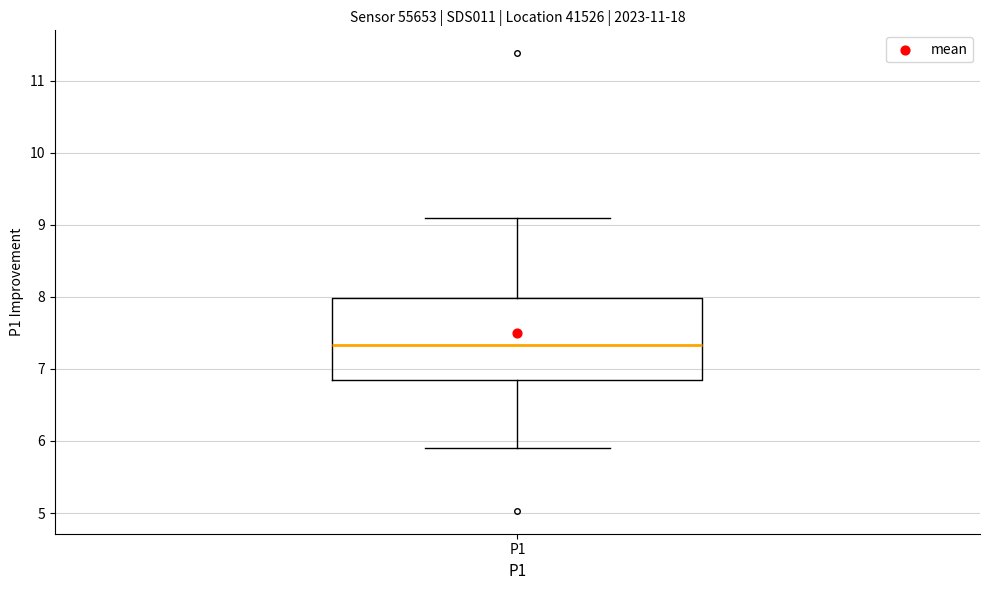

Where is the upper edge of the box for P1 on the y-axis? The values are not printed on the chart, so give them approximately, as read against the axis.

8.0